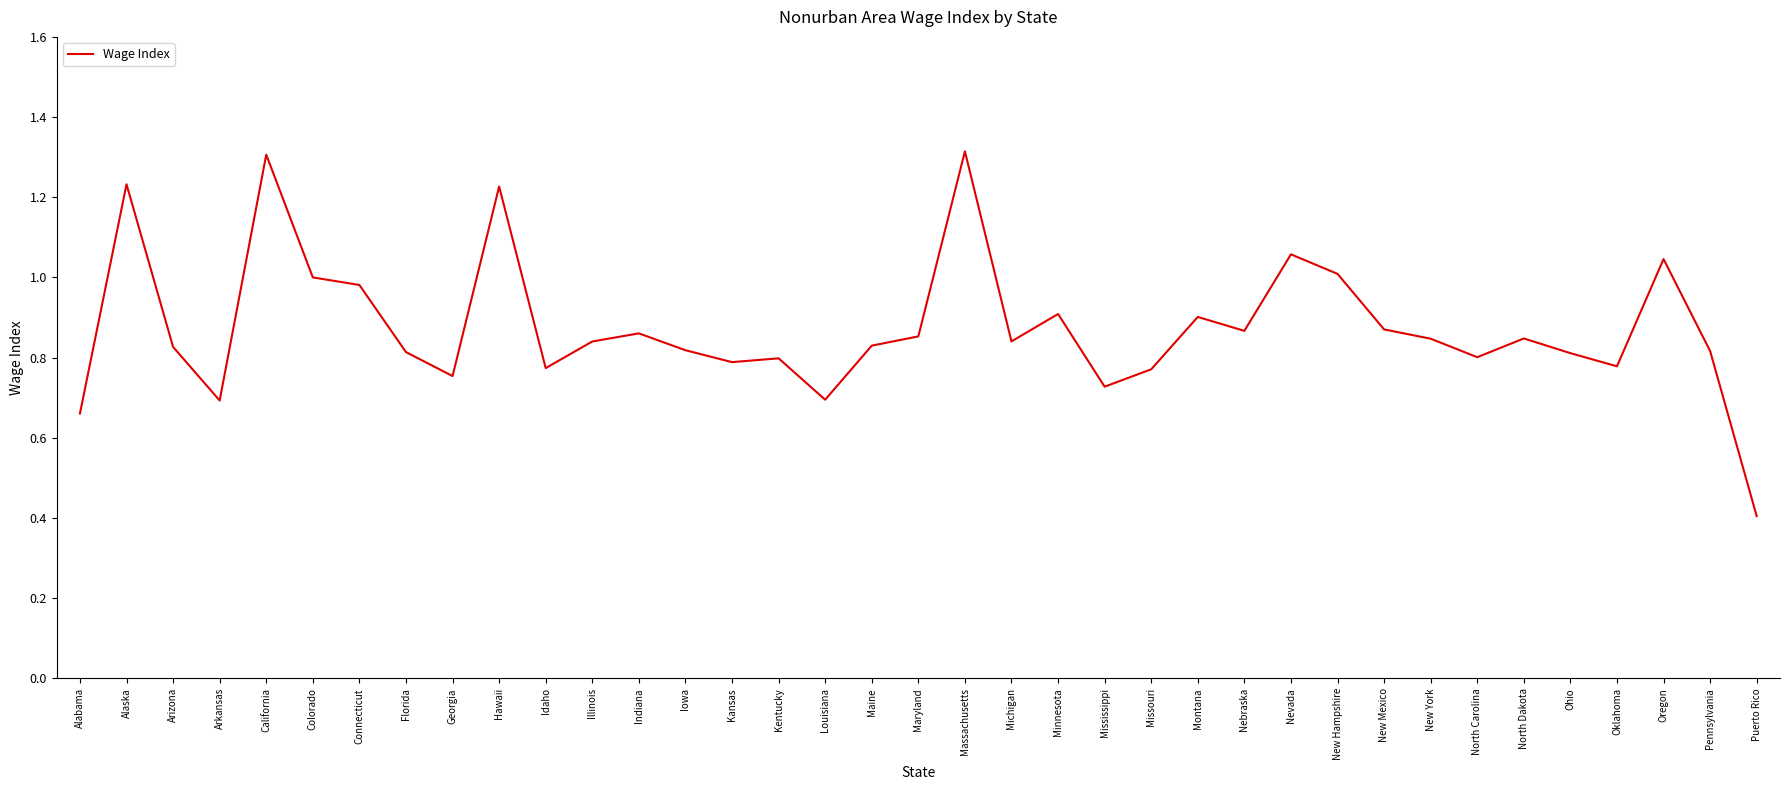

What is the sum of the values at Louisiana and New York?

1.5